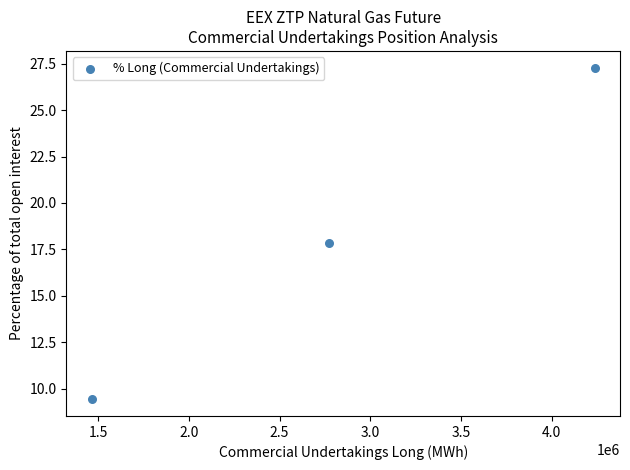

What is the range of Y values (max minus min)?

17.9